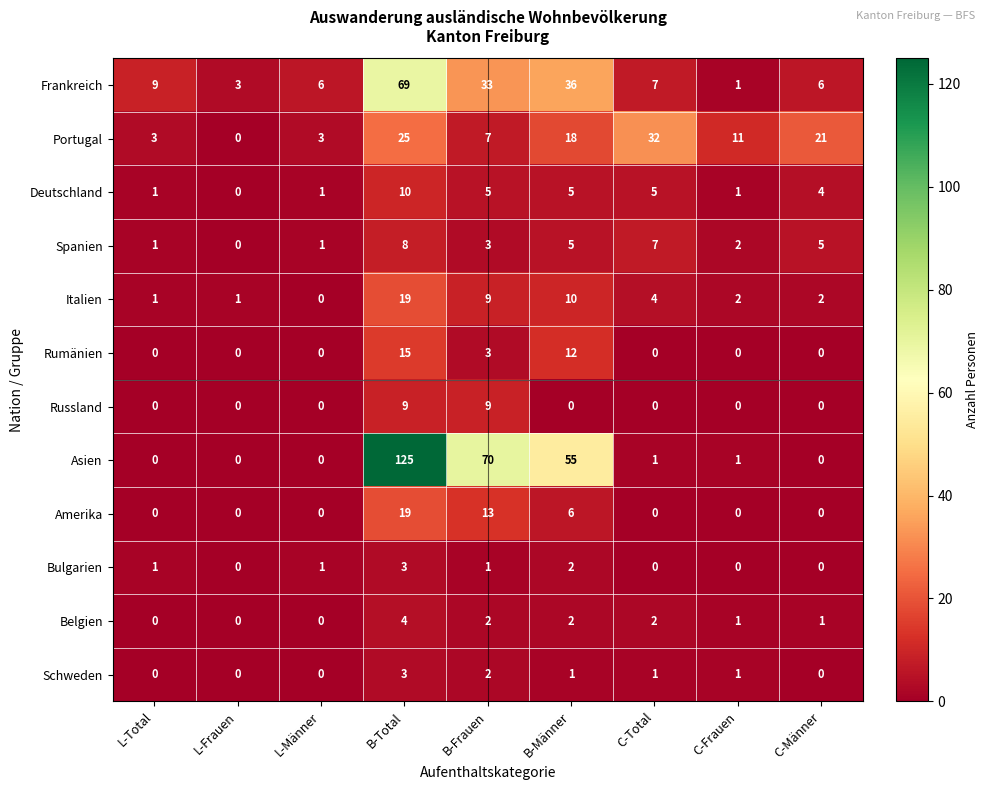

What is the sum of the Portugal values at C-Männer and L-Total?

24